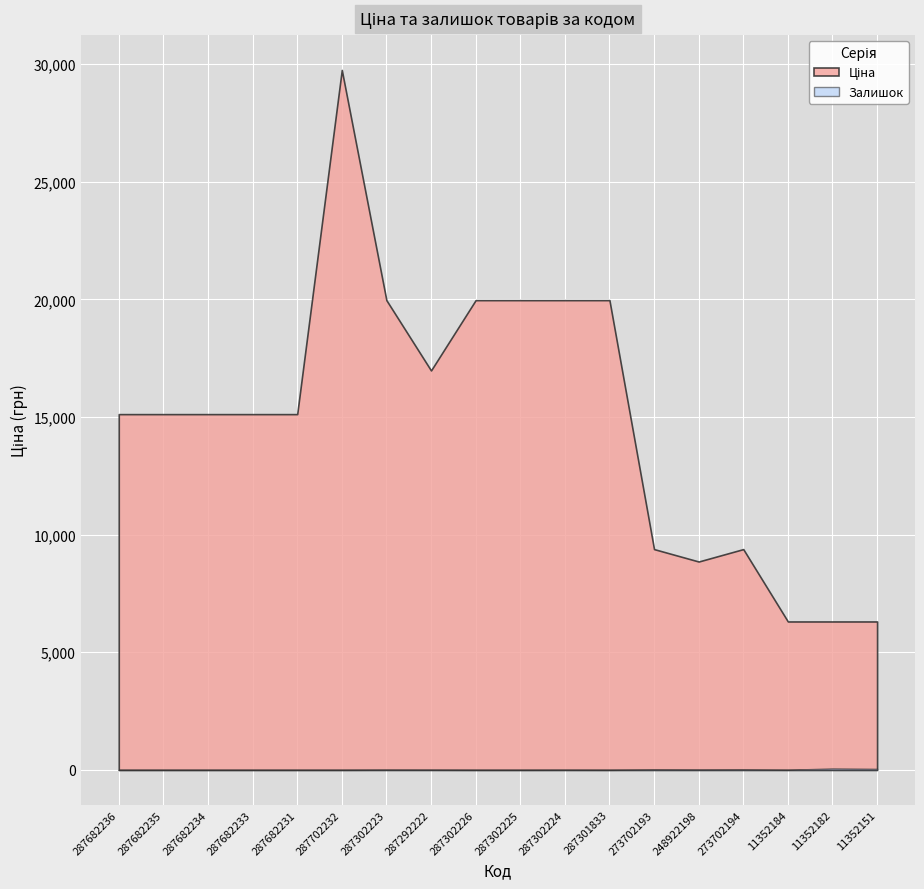

Which category has the highest value across all series?

287702232